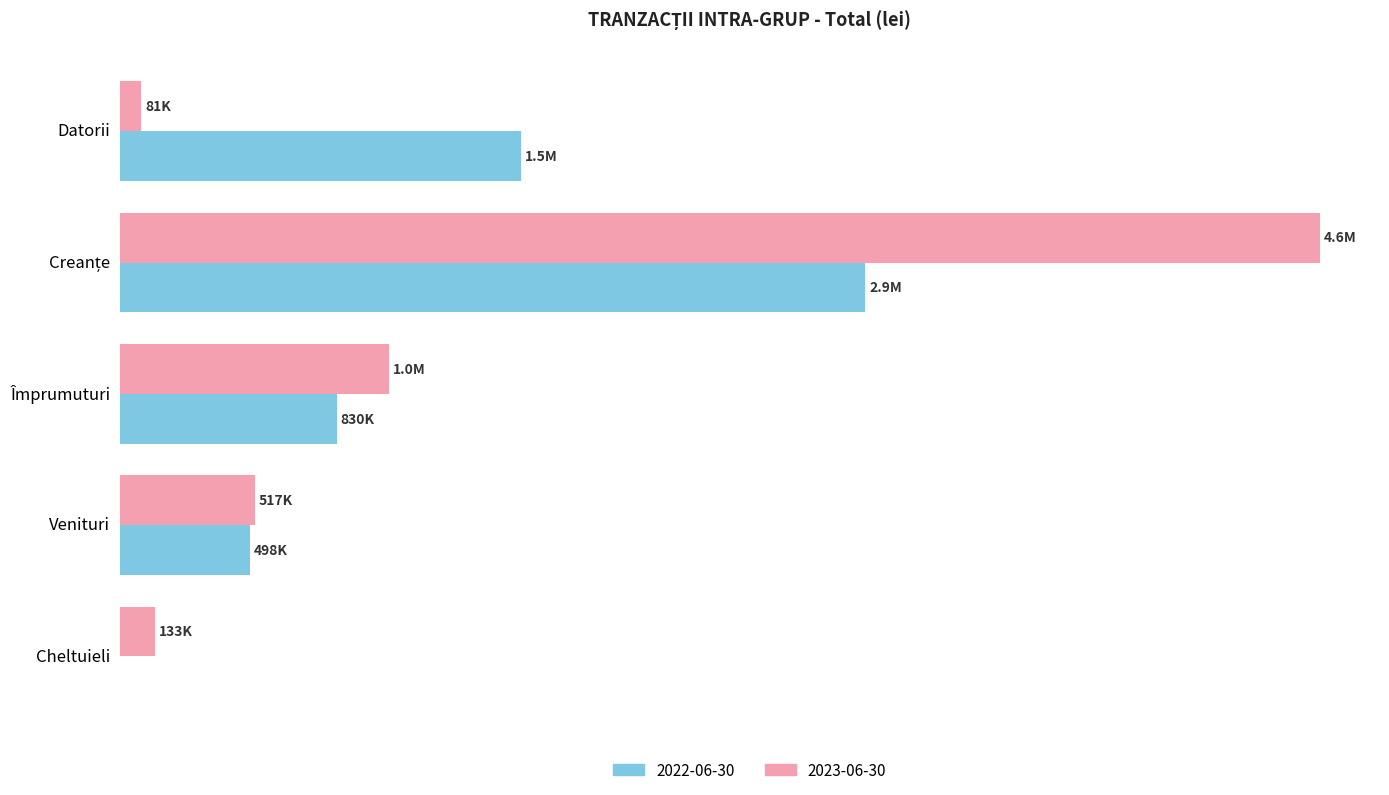

Is the value of 2023-06-30 at Creanțe greater than the value of 2022-06-30 at Împrumuturi?

Yes